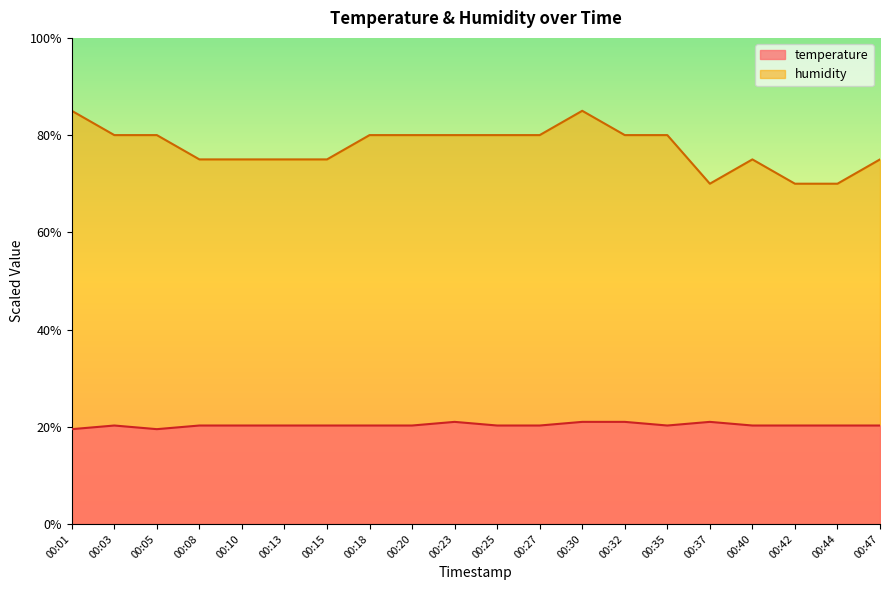

At which category does humidity reach its first local valley?

00:37